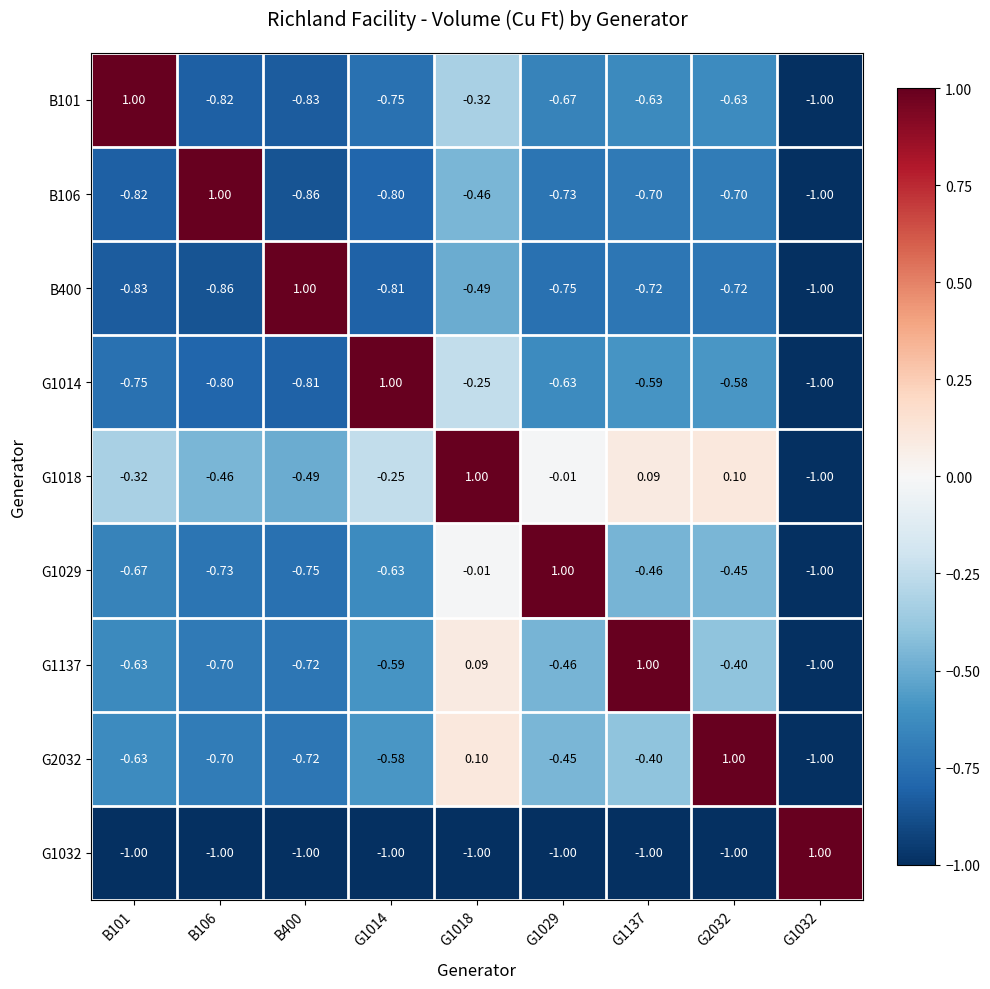

Is the value of G1018 at G1137 greater than the value of G1029 at B101?

Yes